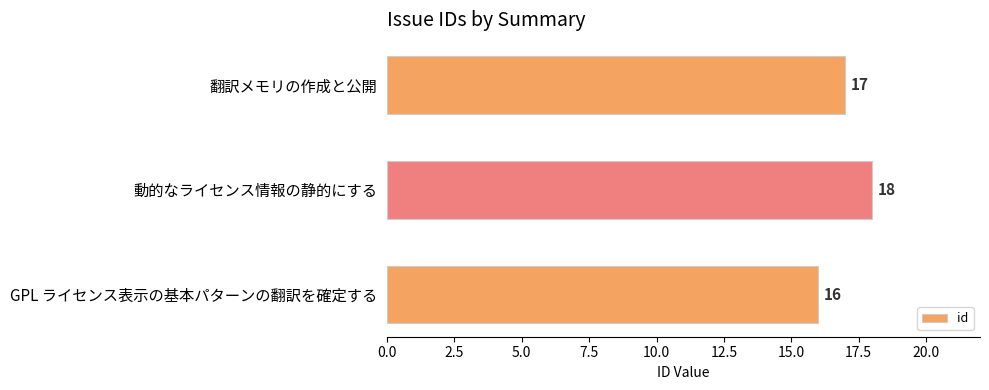

Is it true that the value at 動的なライセンス情報の静的にする is 9?

False